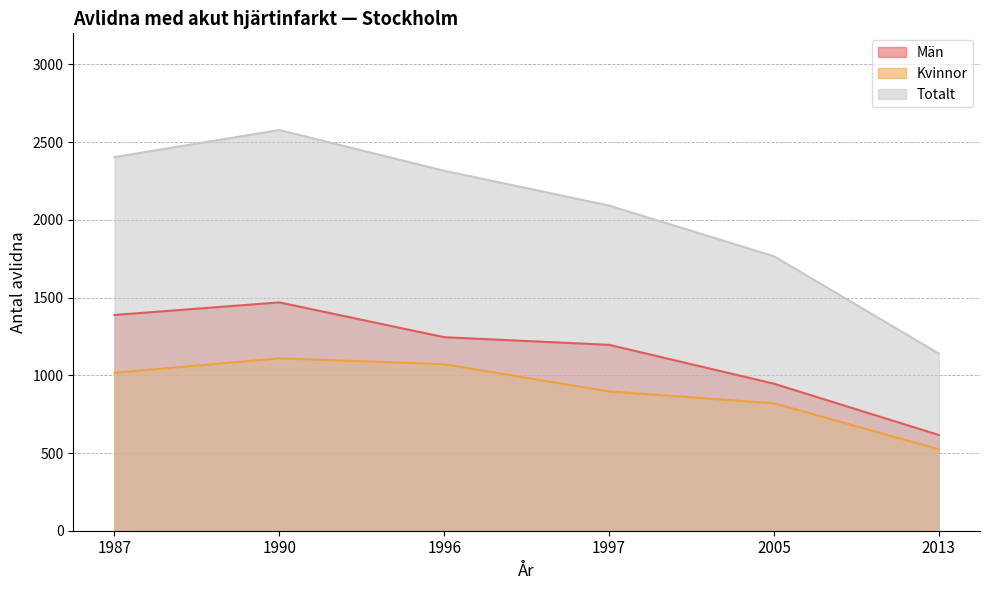

What are all the series names shown in the legend?

Män, Kvinnor, Totalt